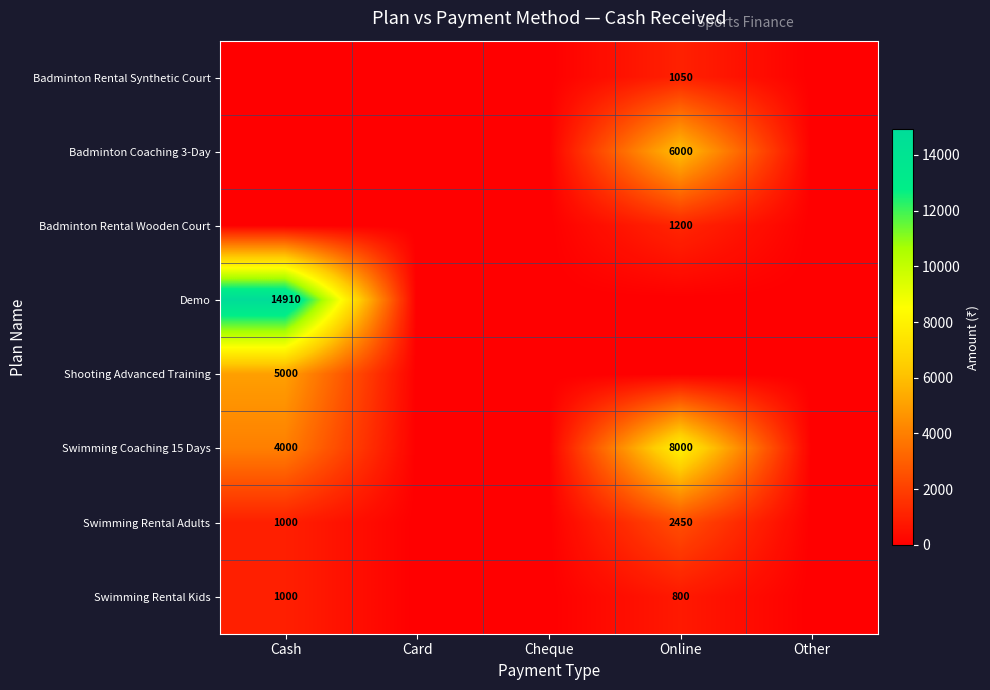

The value of Swimming Rental Kids at Online is 800. True or false?

True